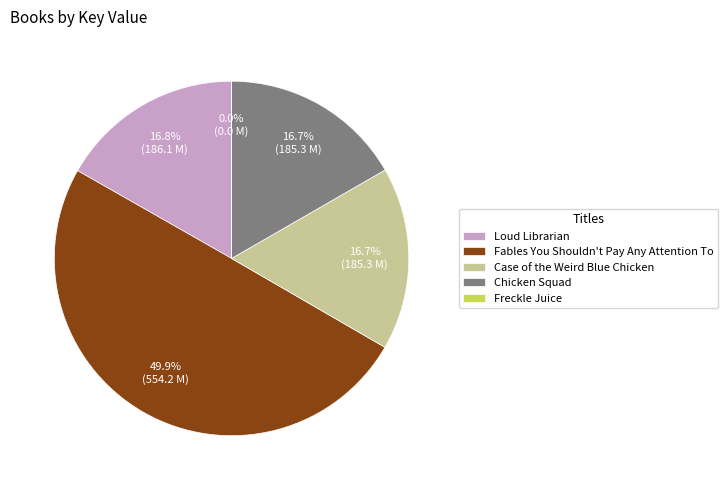

Is Loud Librarian the majority of the pie?

No